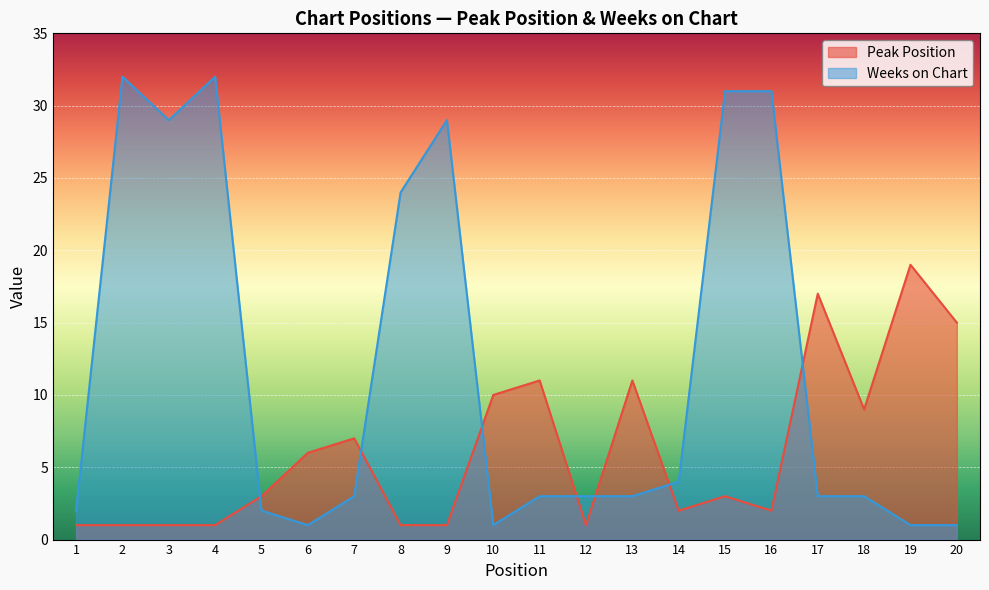

What is the value of the Weeks on Chart point at the 3rd from the left?

29